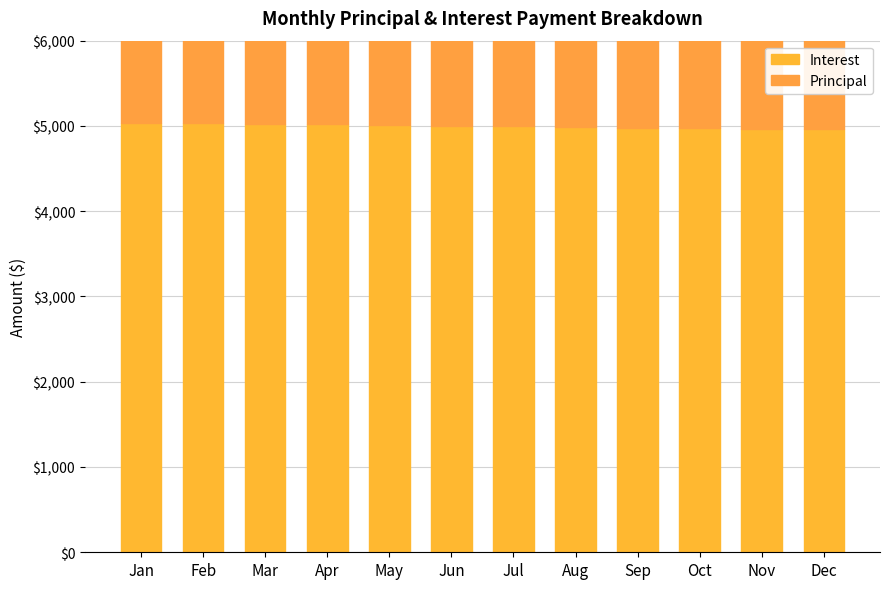

The value of Principal at Mar is 2193.1. True or false?

True